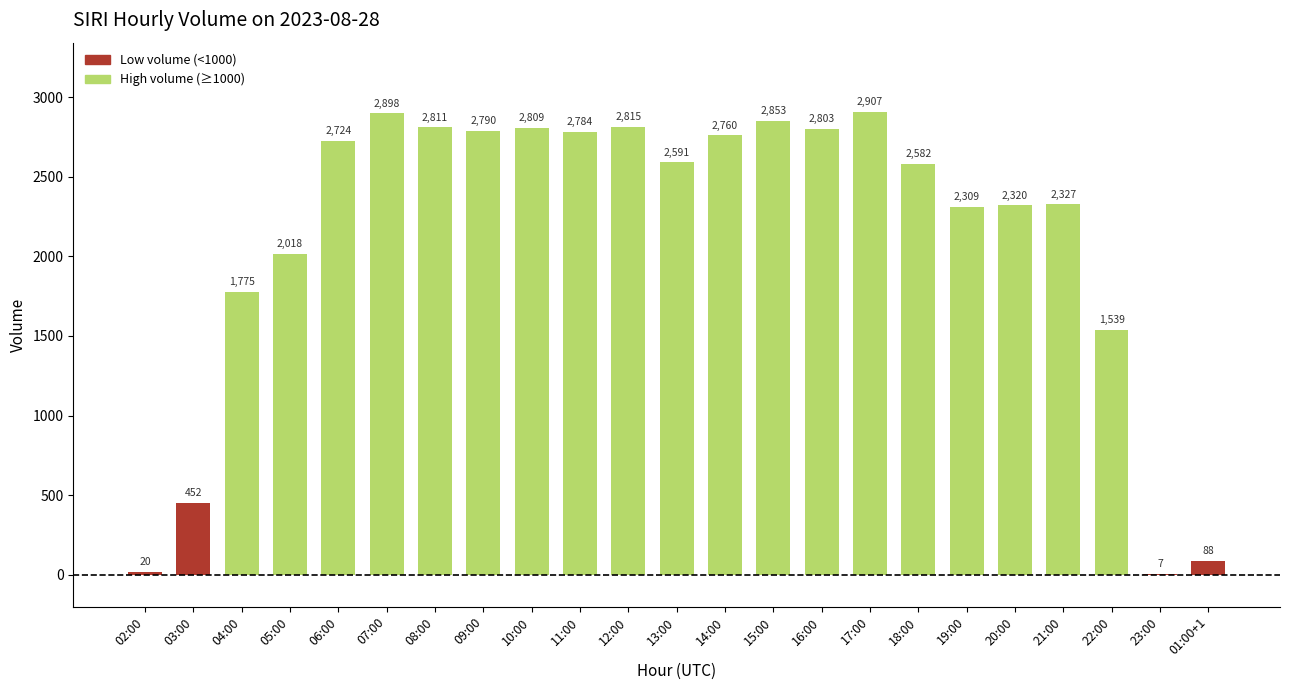

True or false: the data shows 1769 at 08:00.

False